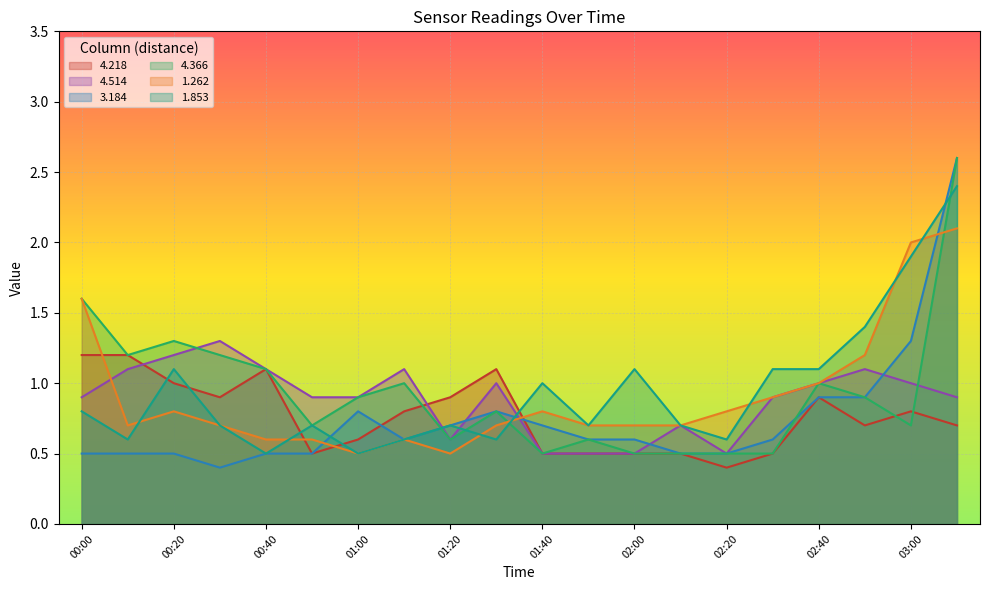

At which category does 3.184 reach its first local peak?

01:00